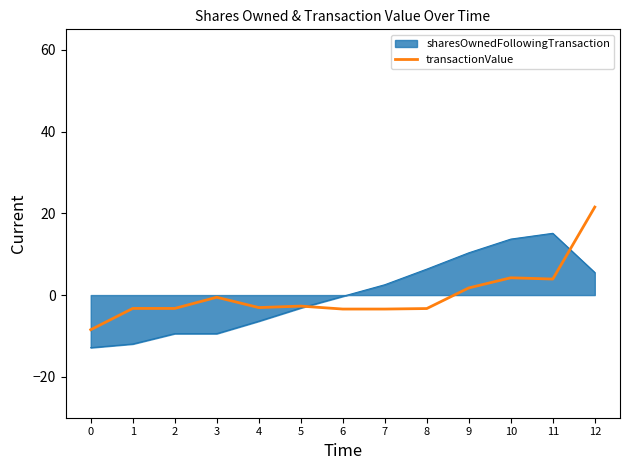

Is it true that transactionValue equals -3.1 at 4?

True